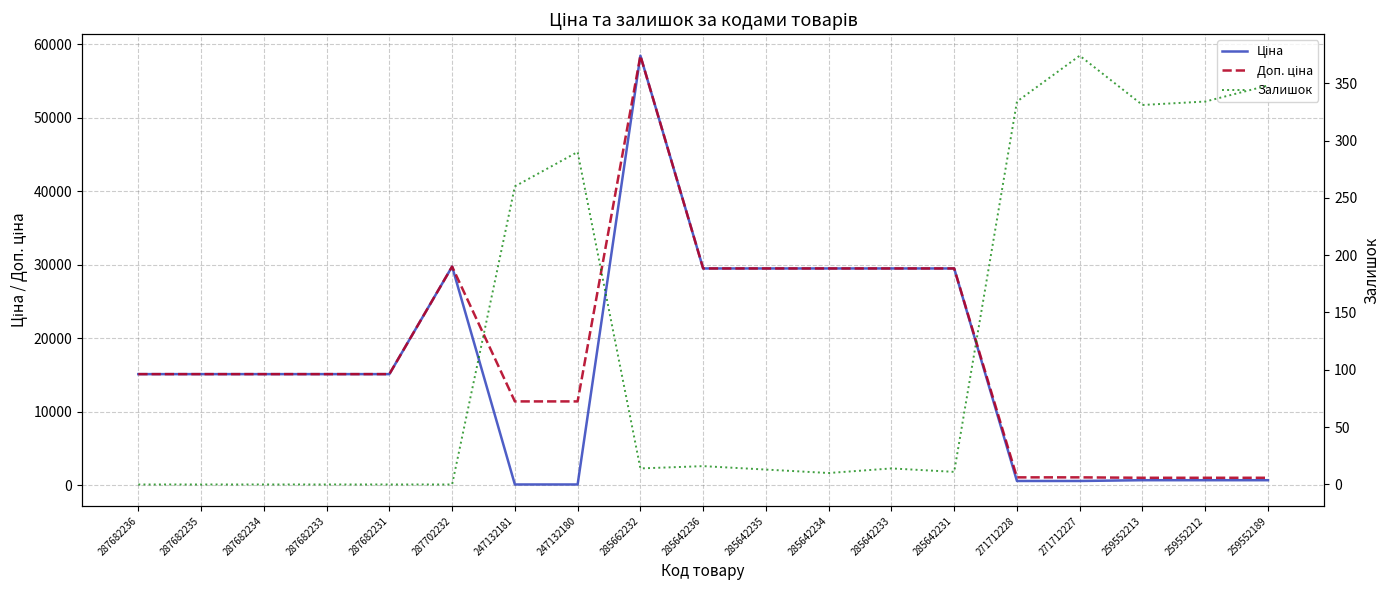

Is the value of Залишок at 259552189 greater than the value of Ціна at 287702232?

No